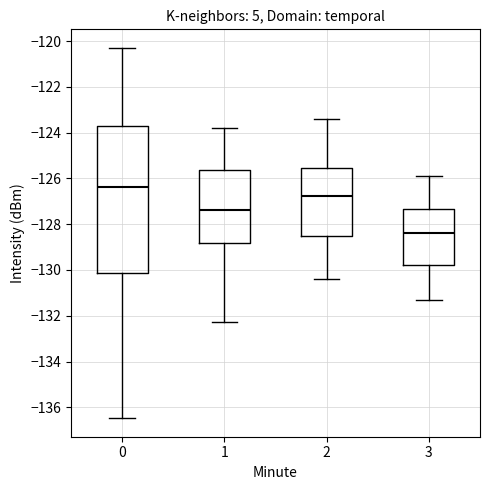

Where is the lower edge of the box at x = 1 on the y-axis? The values are not printed on the chart, so give them approximately, as read against the axis.

-128.8